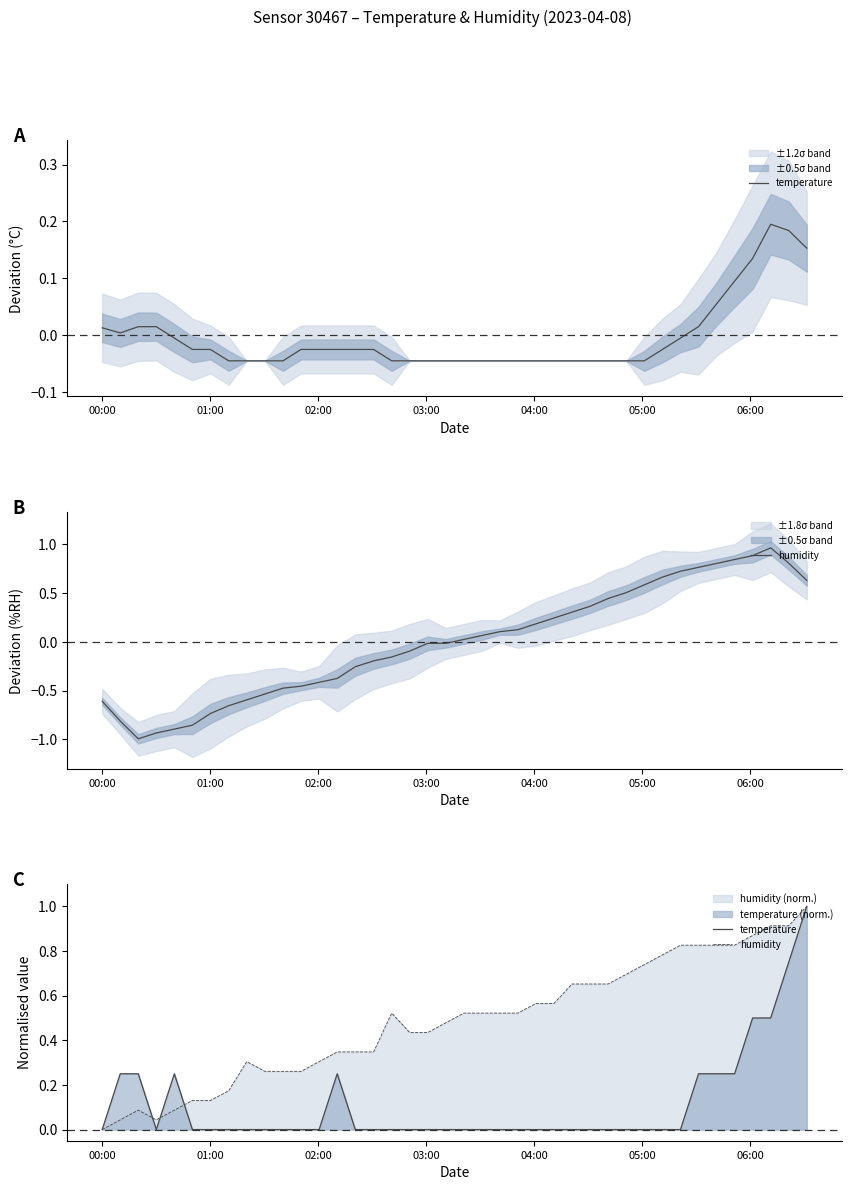

What is the value of the temperature point at the 34th from the left?

0.3